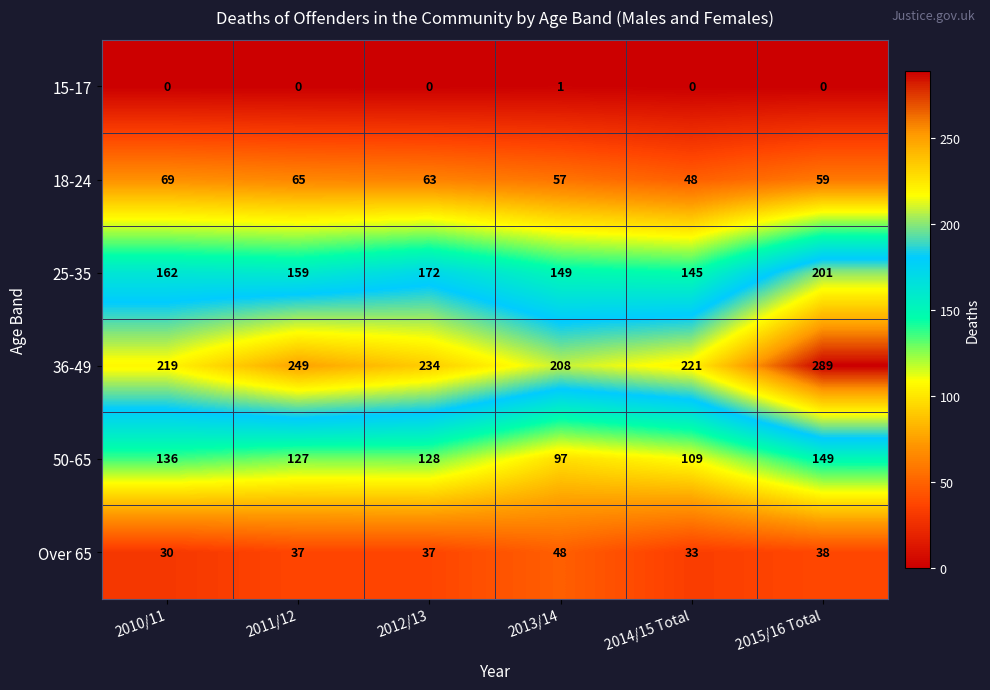

Count the number of data series in this chart.

6